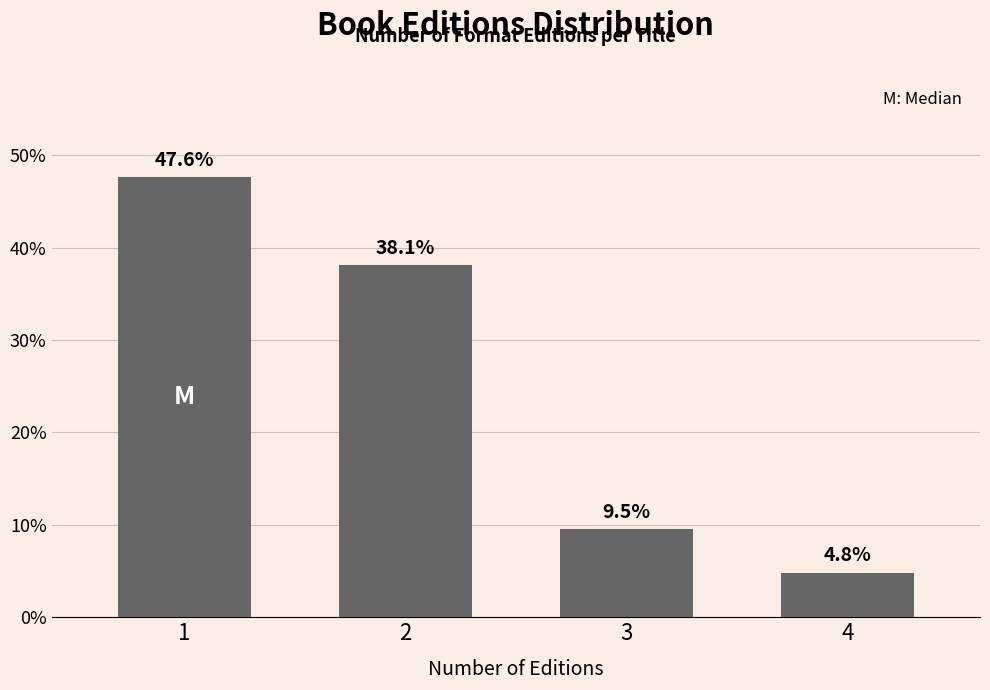

Reading right to left, transcribe all the data shown in this chart.

4=4.8	3=9.5	2=38.1	1=47.6